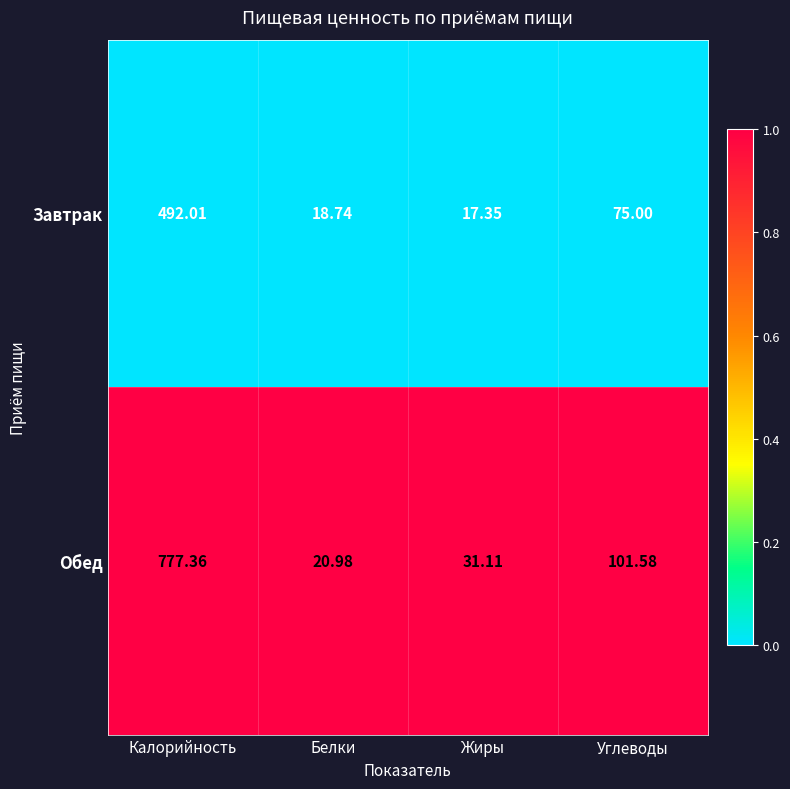

Count the number of data series in this chart.

2